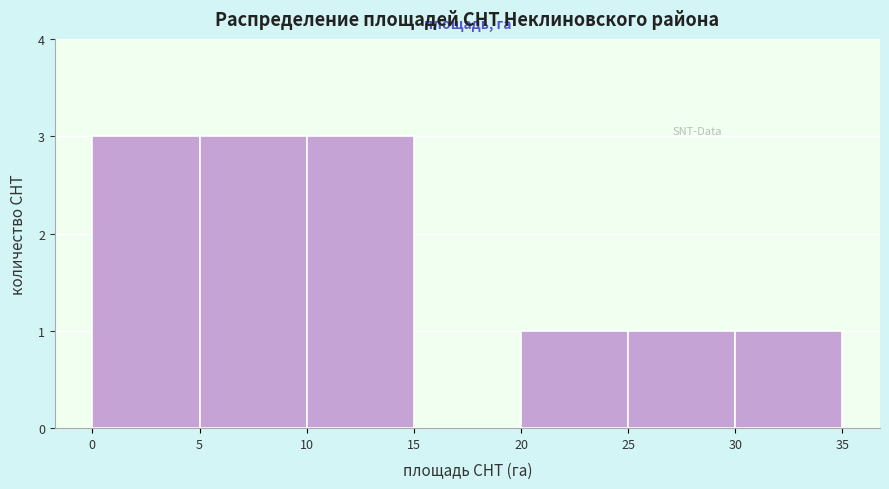

Reading left to right, transcribe this chart: for each bar, give the range it covers on the x-axis and its height. The values are not printed on the chart, so give them approximately, as read against the axis.

0 to 5: 3
5 to 10: 3
10 to 15: 3
15 to 20: 0
20 to 25: 1
25 to 30: 1
30 to 35: 1